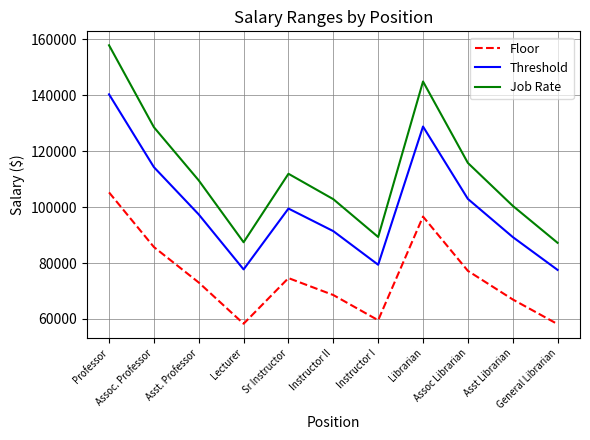

Rank the series by their average value, from lowest to highest.

Floor, Threshold, Job Rate